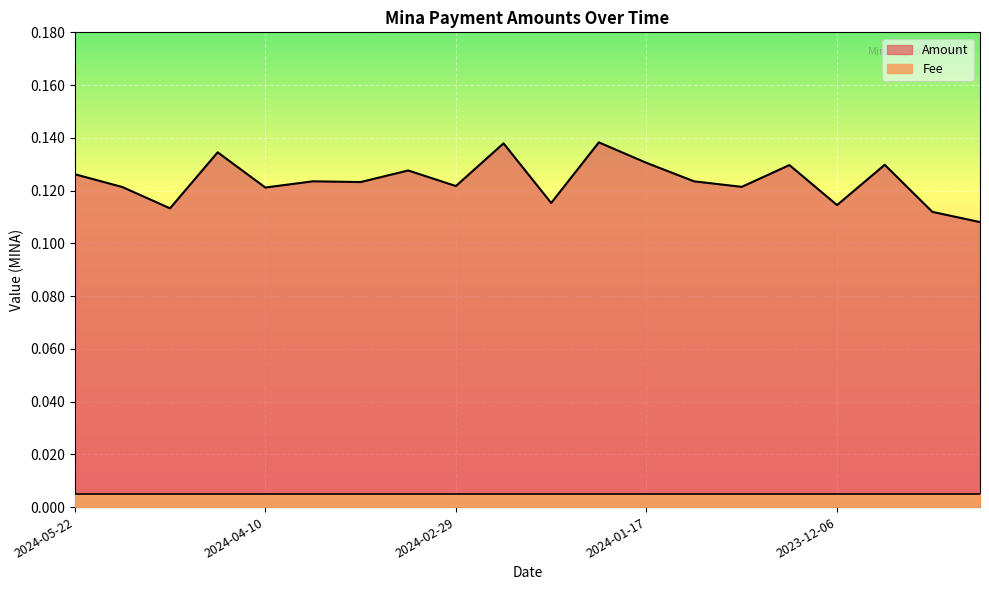

What is the sum of the values at 2024-03-11 and 2024-01-29?

0.3